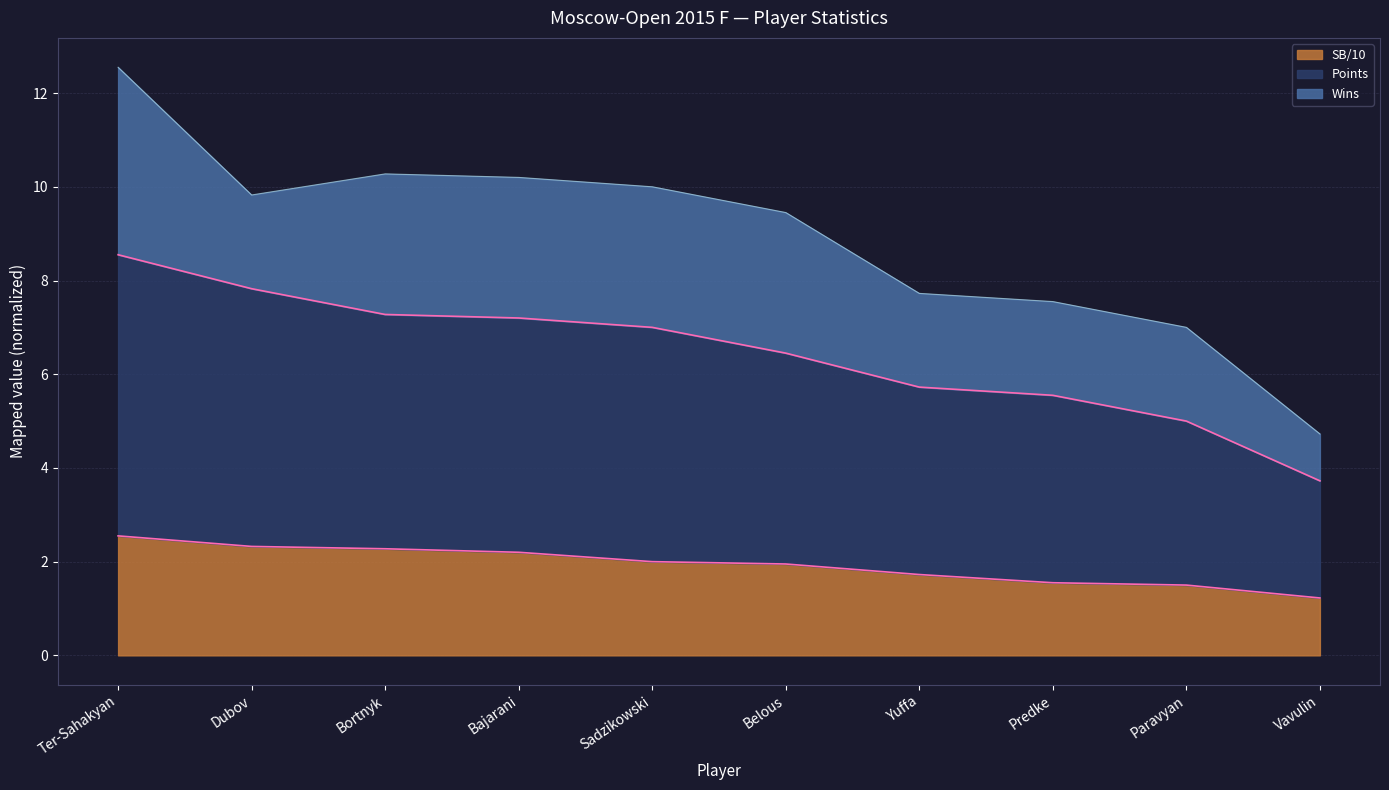

What is the greatest value displayed?

12.6